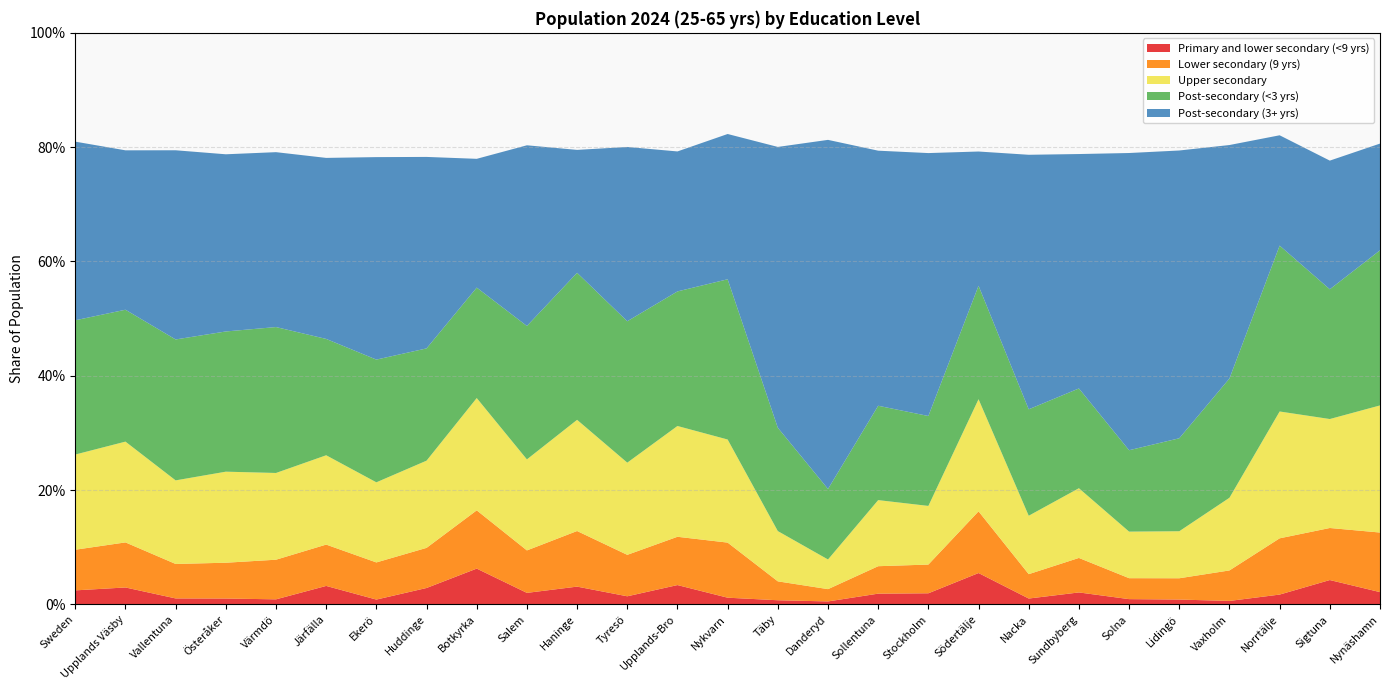

Reading right to left, what are all the values shown in this chart?

Primary and lower secondary (<9 yrs): 0.0	0.0	0.0	0.0	0.0	0.0	0.0	0.0	0.1	0.0	0.0	0.0	0.0	0.0	0.0	0.0	0.0	0.0	0.1	0.0	0.0	0.0	0.0	0.0	0.0	0.0	0.0
Lower secondary (9 yrs): 0.1	0.1	0.1	0.1	0.0	0.0	0.1	0.0	0.1	0.1	0.0	0.0	0.0	0.1	0.1	0.1	0.1	0.1	0.1	0.1	0.1	0.1	0.1	0.1	0.1	0.1	0.1
Upper secondary: 0.2	0.2	0.2	0.1	0.1	0.1	0.1	0.1	0.2	0.1	0.1	0.1	0.1	0.2	0.2	0.2	0.2	0.2	0.2	0.2	0.1	0.2	0.2	0.2	0.1	0.2	0.2
Post-secondary (<3 yrs): 0.3	0.2	0.3	0.2	0.2	0.1	0.2	0.2	0.2	0.2	0.2	0.1	0.2	0.3	0.2	0.2	0.3	0.2	0.2	0.2	0.2	0.2	0.3	0.2	0.2	0.2	0.2
Post-secondary (3+ yrs): 0.2	0.2	0.2	0.4	0.5	0.5	0.4	0.4	0.2	0.5	0.4	0.6	0.5	0.3	0.2	0.3	0.2	0.3	0.2	0.3	0.4	0.3	0.3	0.3	0.3	0.3	0.3